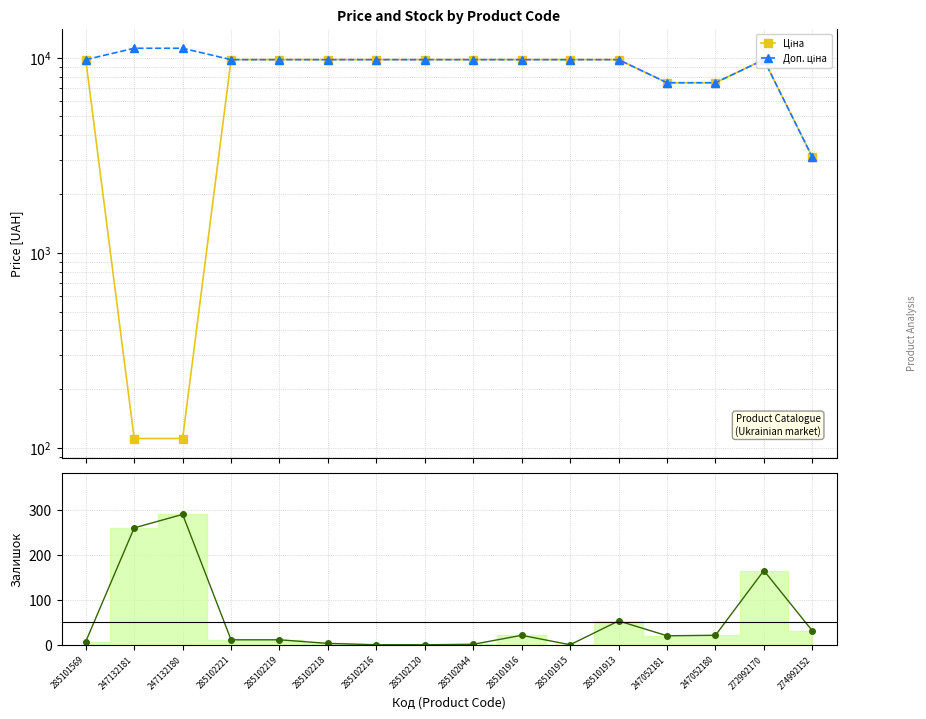

What is the label of the 7th point from the right?

285101916